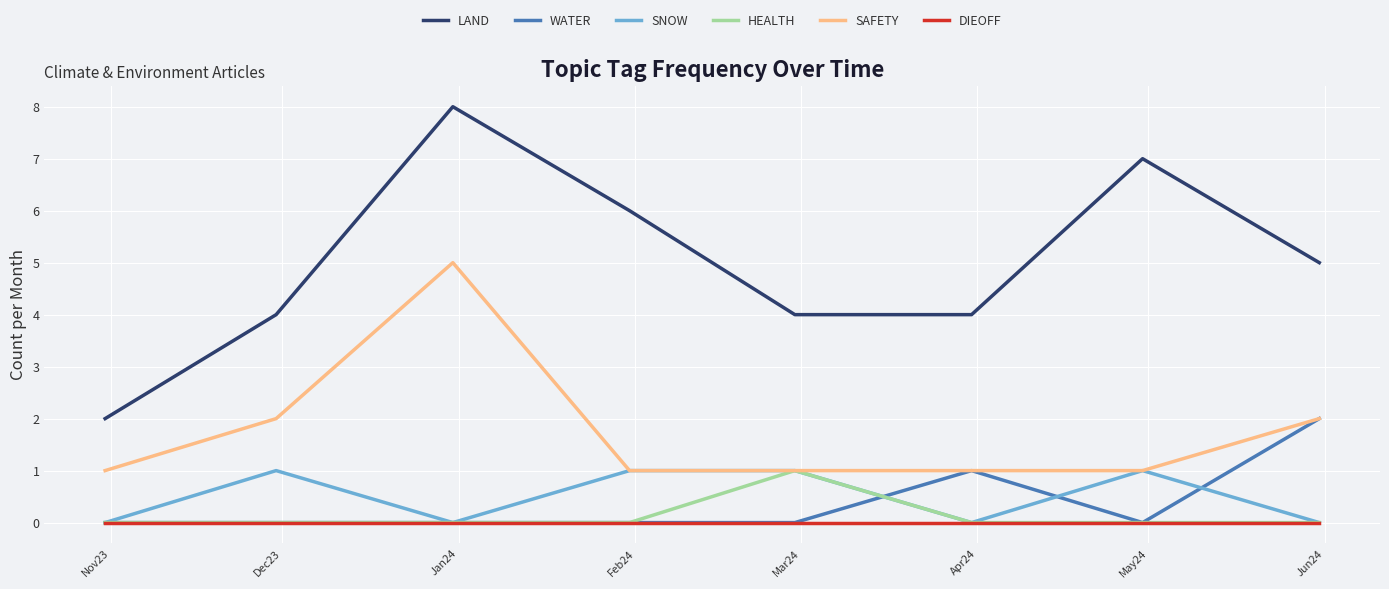

True or false: LAND and SAFETY cross at least once.

False